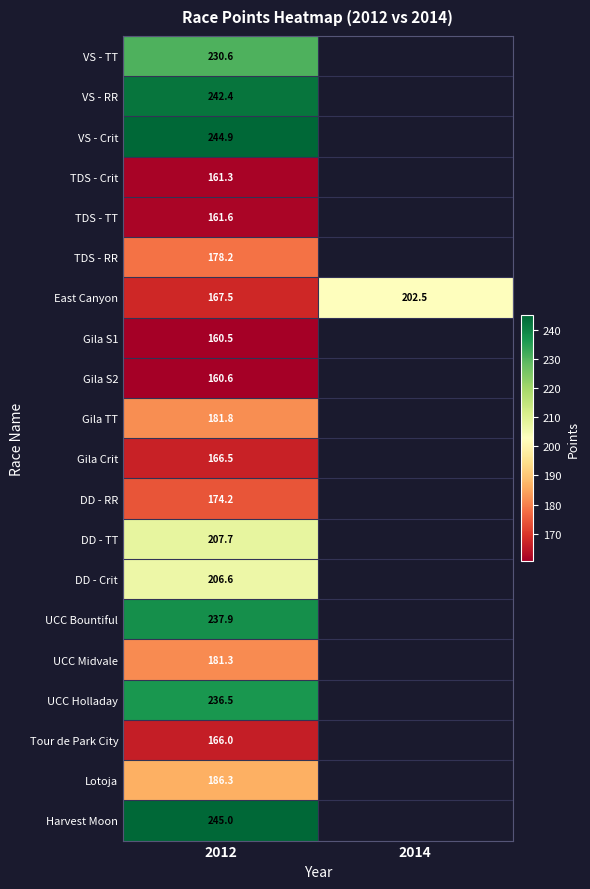

Which label corresponds to the largest value in the chart?

2012